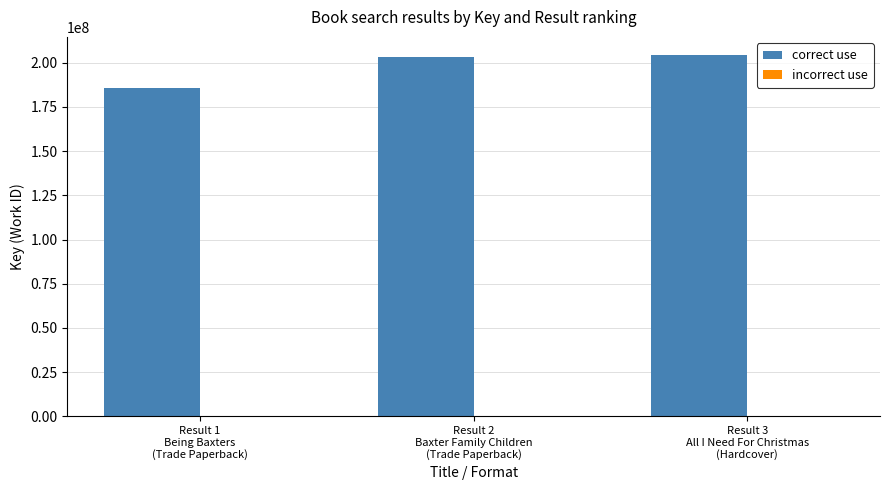

Which series has the largest total across all categories?

correct use